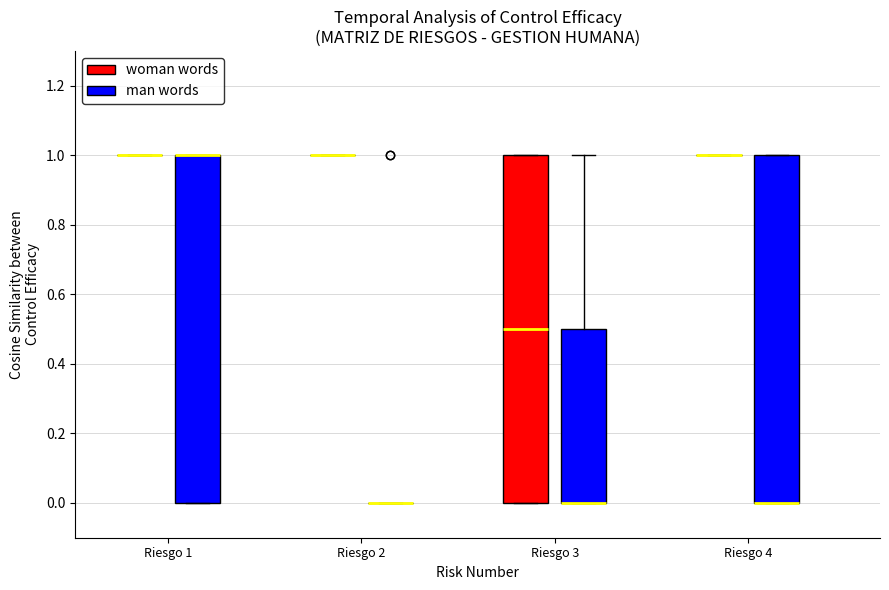

Reading left to right, read every box against the y-axis: the position of its median line, the range the box covers, and the ends of its whiskers. The values are not printed on the chart, so give them approximately, as read against the axis.

Riesgo 1 (woman words): box collapsed to a line at 1.0, whiskers 1.0 to 1.0
Riesgo 1 (man words): median 1.0 (drawn on the box's upper edge), box 0.0 to 1.0, whiskers 0.0 to 1.0
Riesgo 2 (woman words): box collapsed to a line at 1.0, whiskers 1.0 to 1.0
Riesgo 2 (man words): box collapsed to a line at 0.0, whiskers 0.0 to 0.0
Riesgo 3 (woman words): median 0.5, box 0.0 to 1.0, whiskers 0.0 to 1.0
Riesgo 3 (man words): median 0.0 (drawn on the box's lower edge), box 0.0 to 0.5, whiskers 0.0 to 1.0
Riesgo 4 (woman words): box collapsed to a line at 1.0, whiskers 1.0 to 1.0
Riesgo 4 (man words): median 0.0 (drawn on the box's lower edge), box 0.0 to 1.0, whiskers 0.0 to 1.0